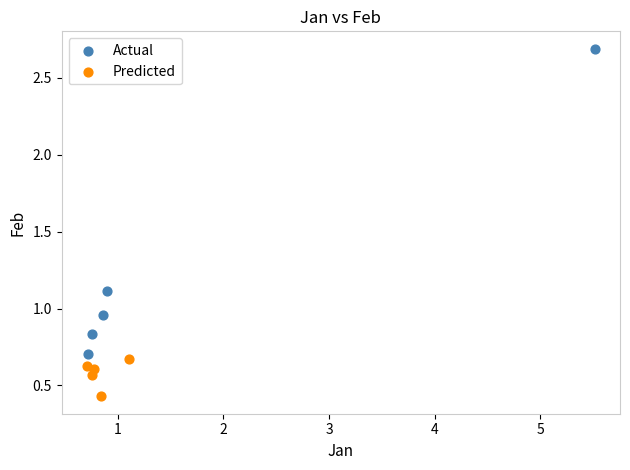

Which series contains the lowest Y value?

Predicted